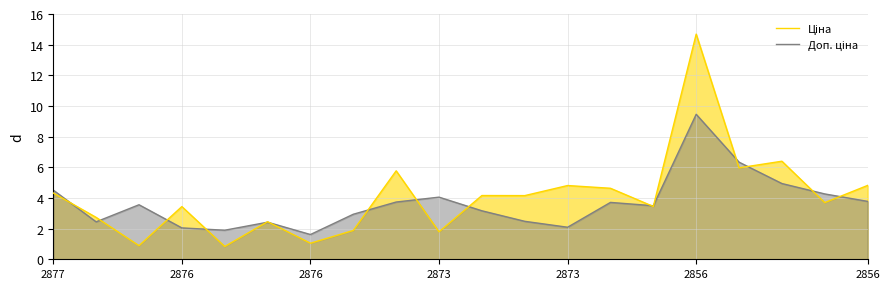

Does the chart display data point markers on the line(s)?

No